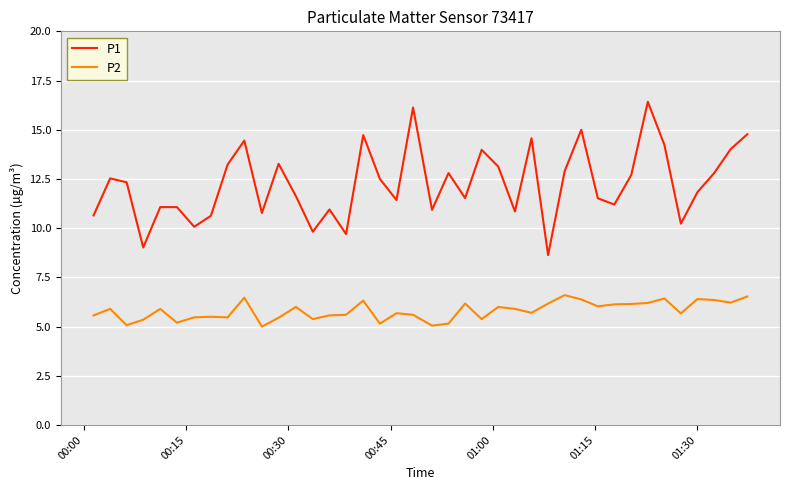

What is the difference between the maximum and minimum values in the P2 series?

1.6